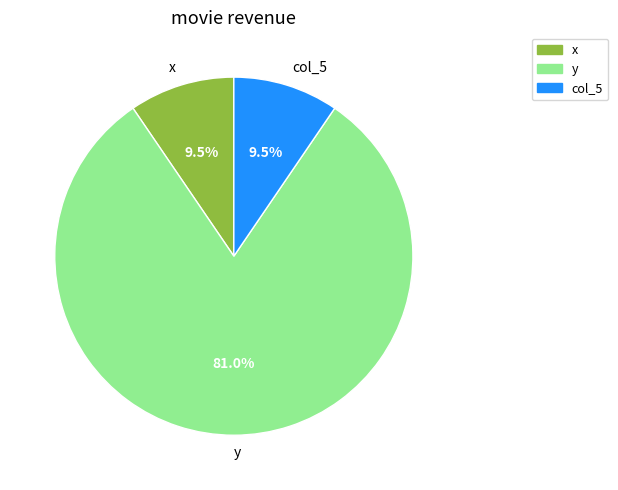

Is it true that col_5 is 16% of the pie?

False